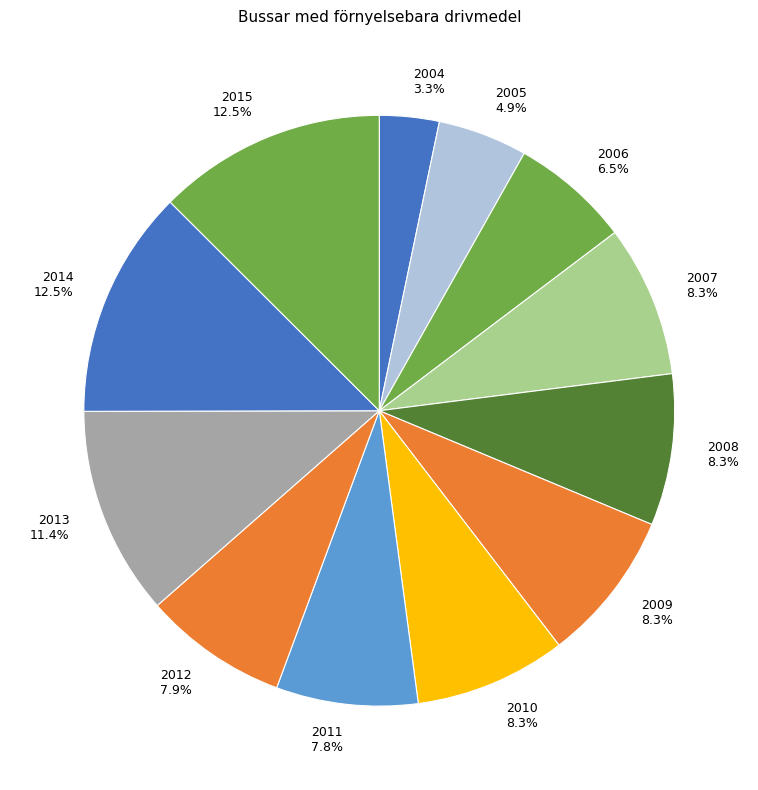

What percentage is the 2011 slice, to the nearest percent?

8%